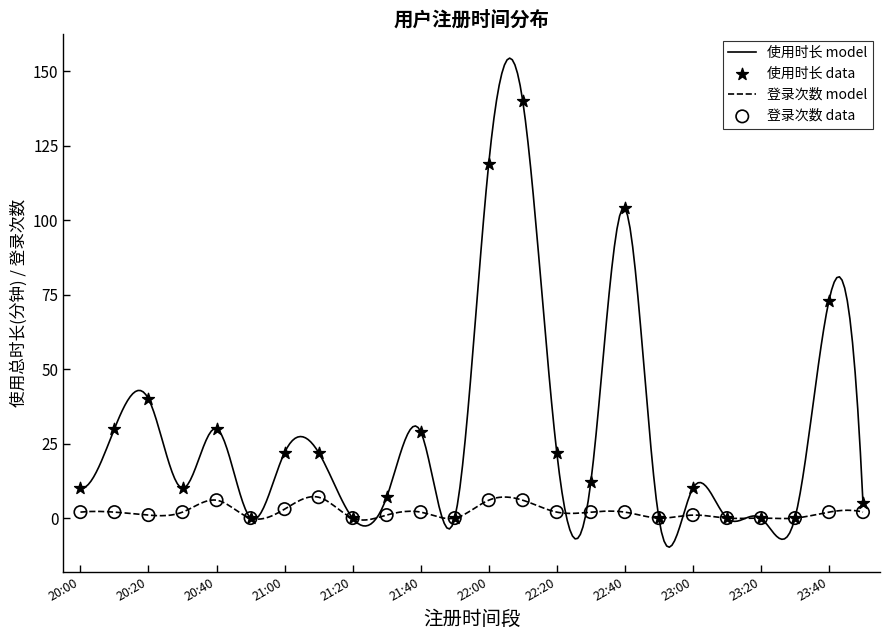

Which series has the largest total across all categories?

使用时长 model